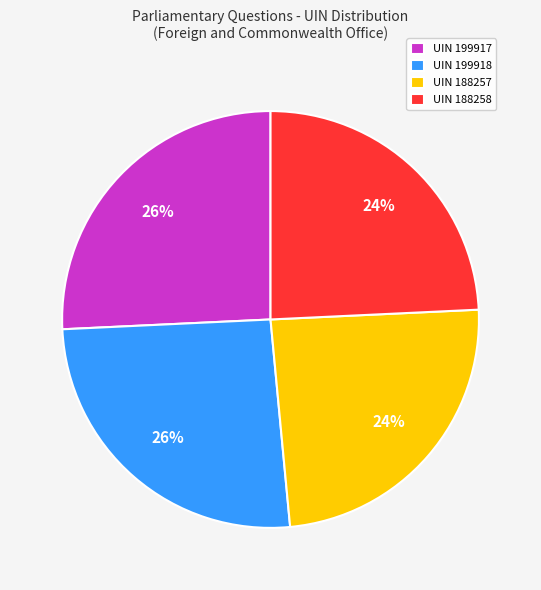

To the nearest percent, what is the combined percentage of UIN 199917 and UIN 199918?

52%